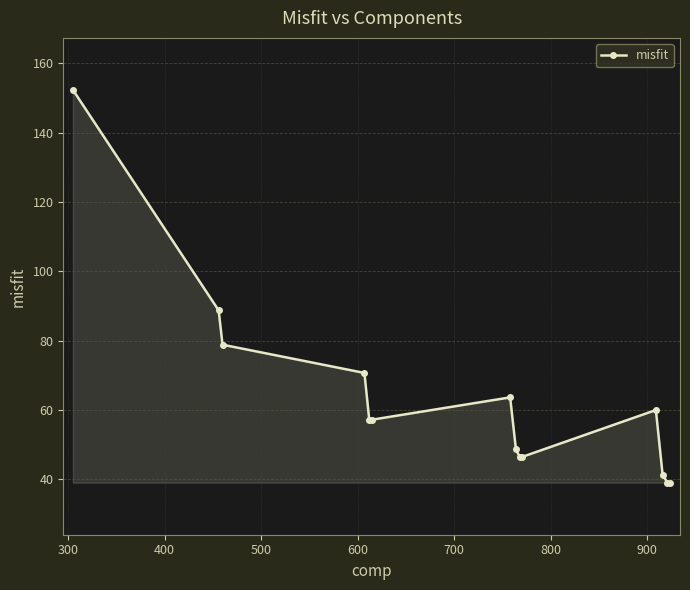

What is the smallest value displayed?

39.0